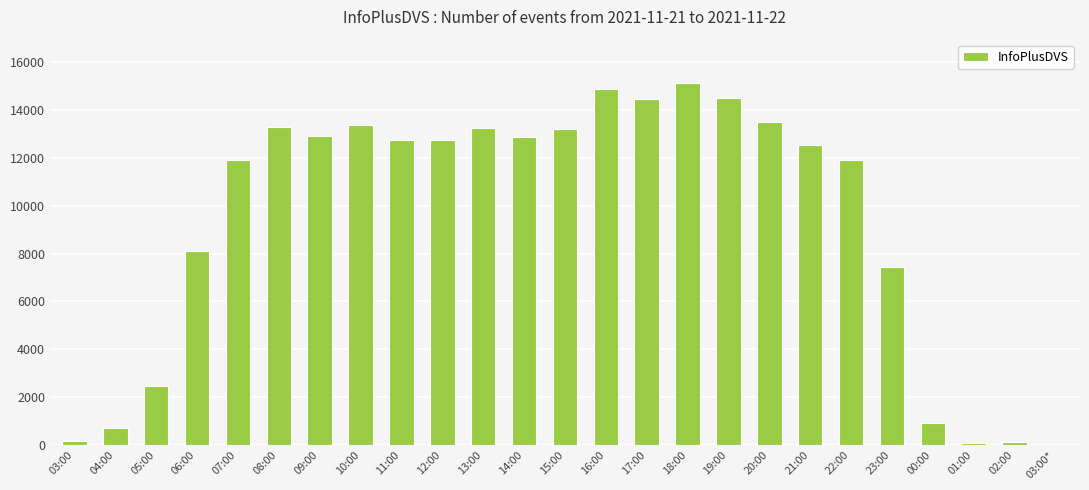

True or false: the data shows 8018 at 12:00.

False